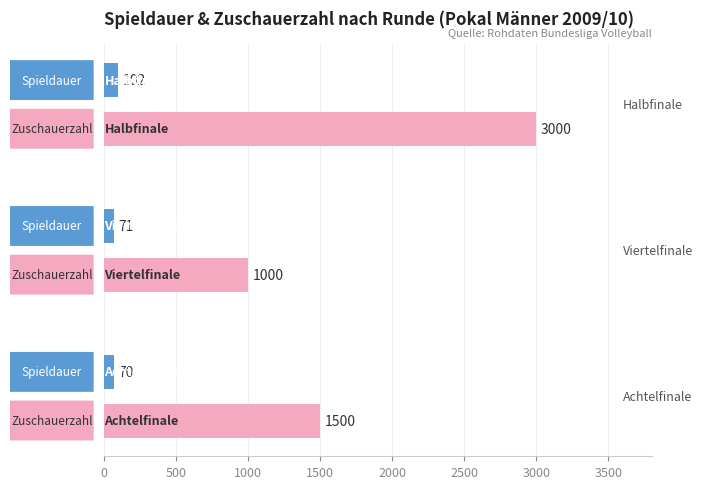

What is the maximum value shown in the chart?

3000